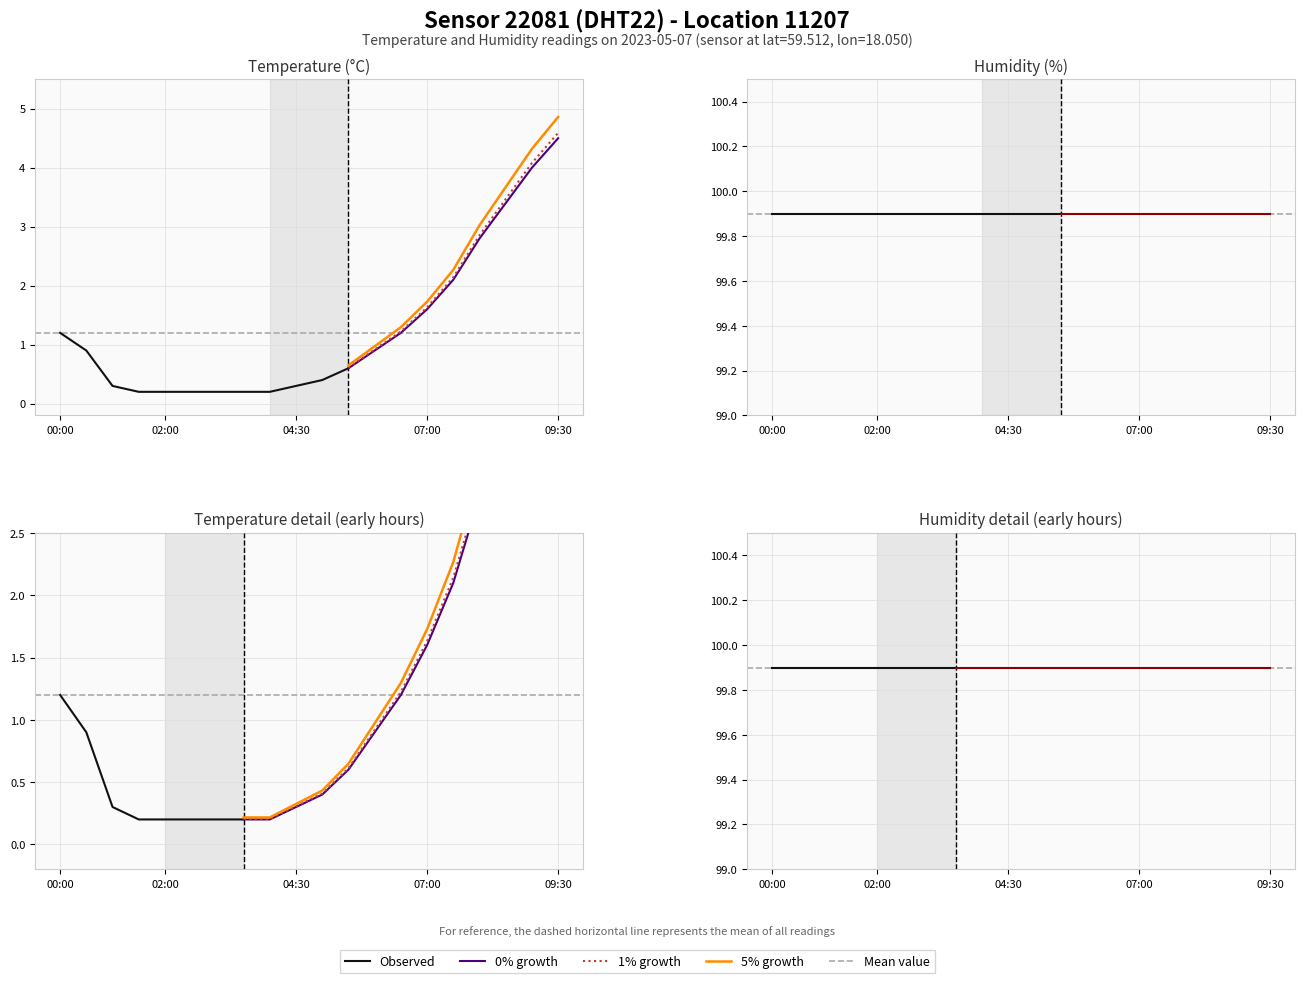

True or false: humidity and temperature cross at least once.

False